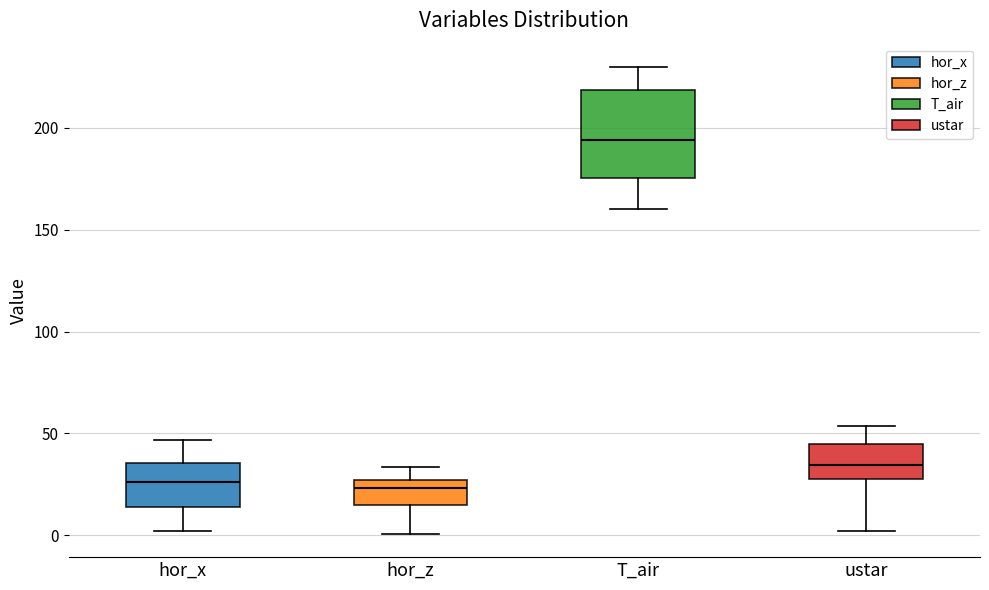

Reading left to right, read every box against the y-axis: the position of its median line, the range the box covers, and the ends of its whiskers. The values are not printed on the chart, so give them approximately, as read against the axis.

hor_x: median 25, box 15 to 35, whiskers 0 to 45
hor_z: median 25 (just below the box's upper edge), box 15 to 25, whiskers 0 to 35
T_air: median 195, box 175 to 220, whiskers 160 to 230
ustar: median 35, box 30 to 45, whiskers 0 to 55